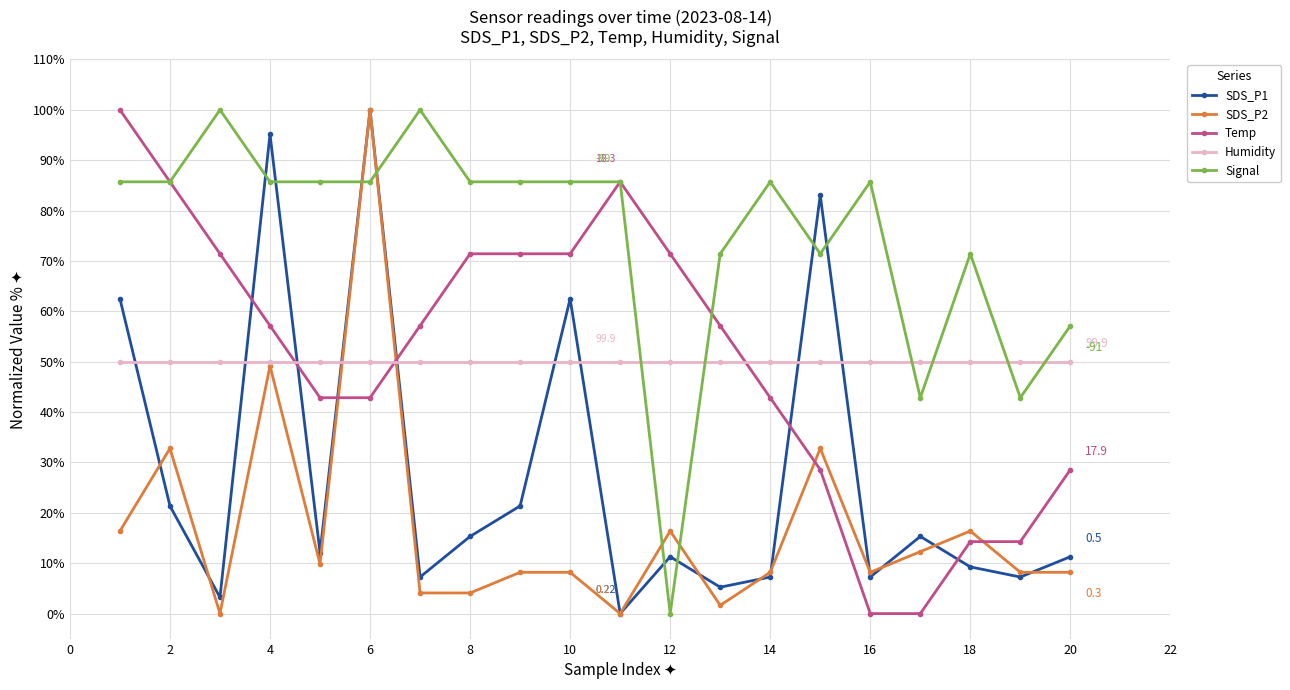

True or false: Signal has more than 1 interior local peaks.

True